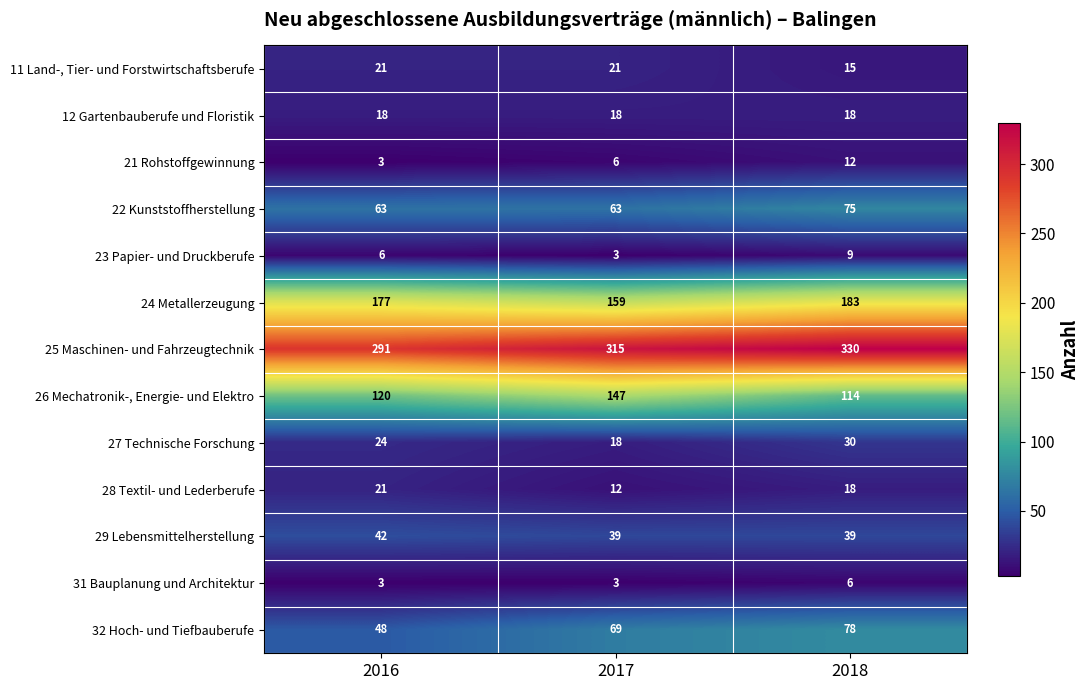

At how many categories does at least one series exceed 4?

3